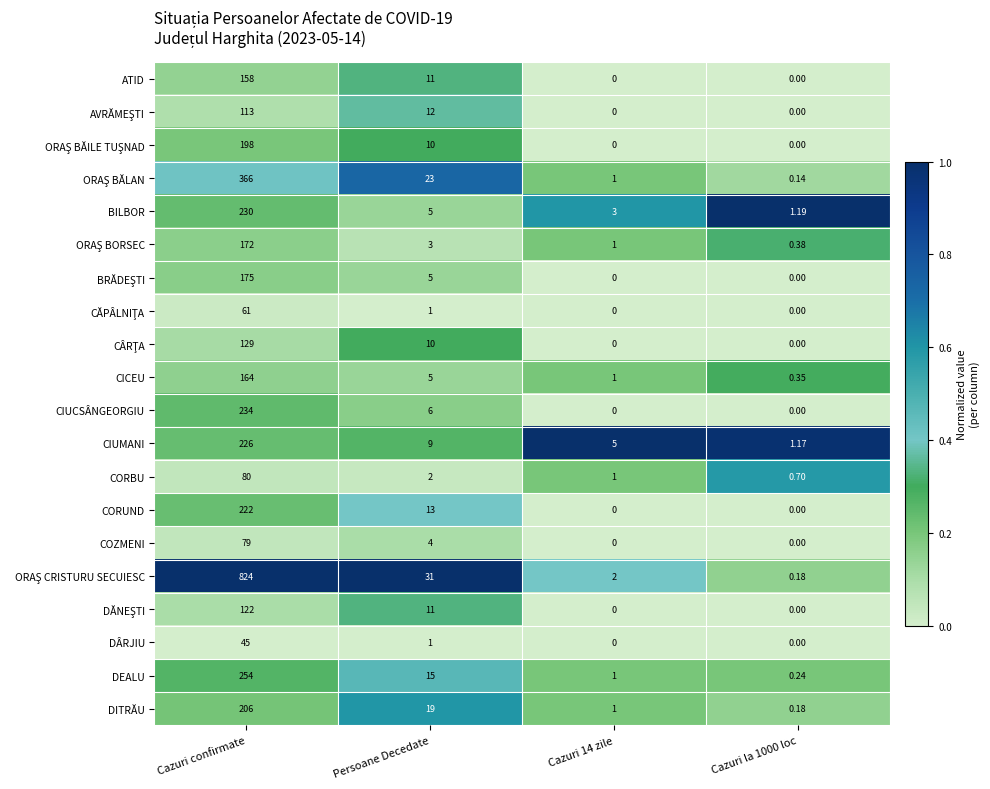

Where does the CIUMANI series first go above 9?

Cazuri confirmate